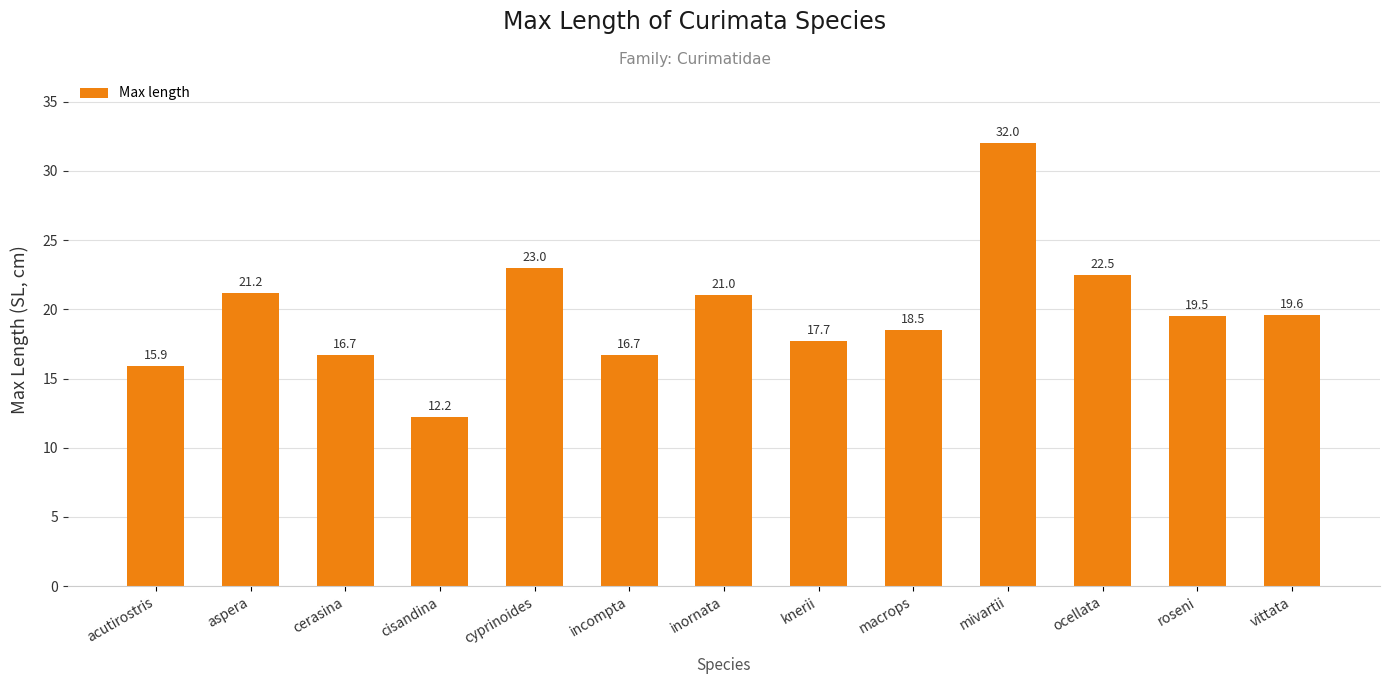

Is it true that the value at vittata is 28.3?

False